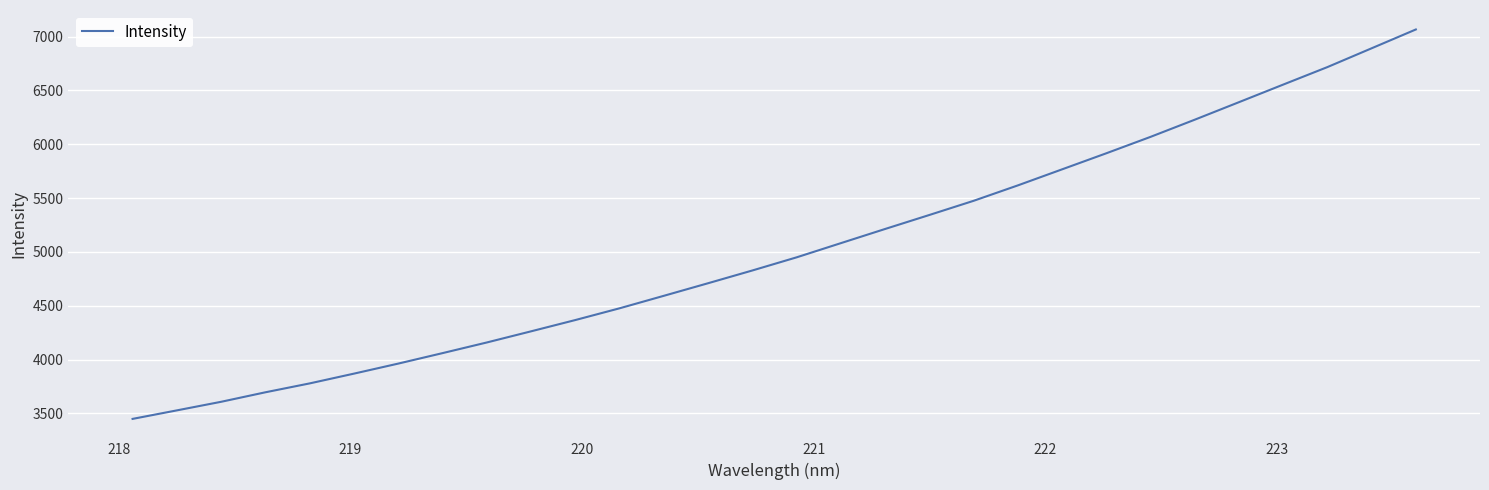

What is the maximum value shown in the chart?

7066.4